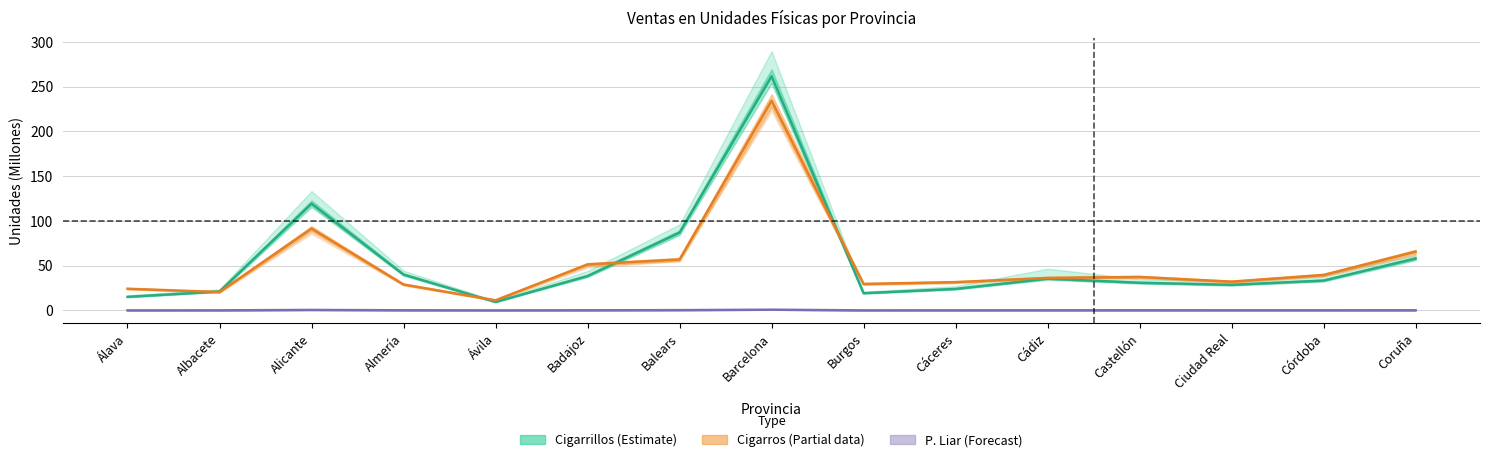

At which label does CIGARRILLOS_2012 reach its minimum?

Ávila